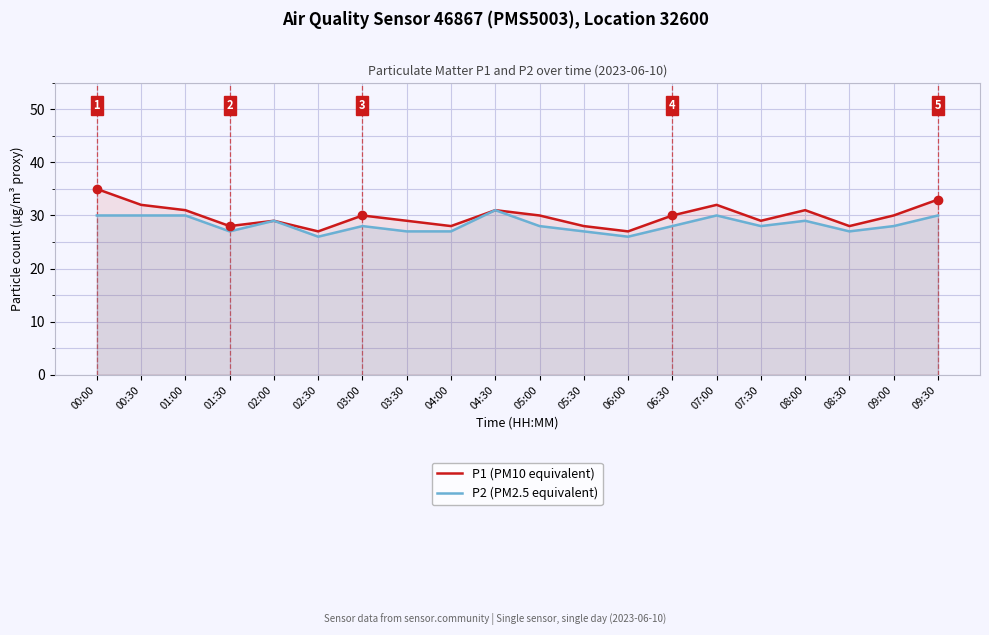

How many lines are shown in the chart?

2